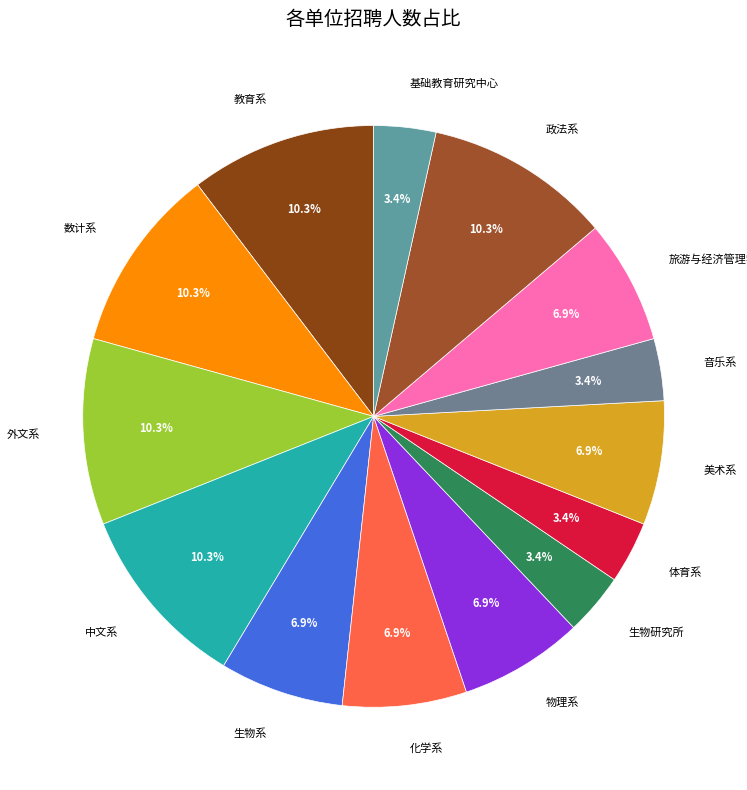

What is the ratio of the value at 生物研究所 to the value at 生物系?

0.5